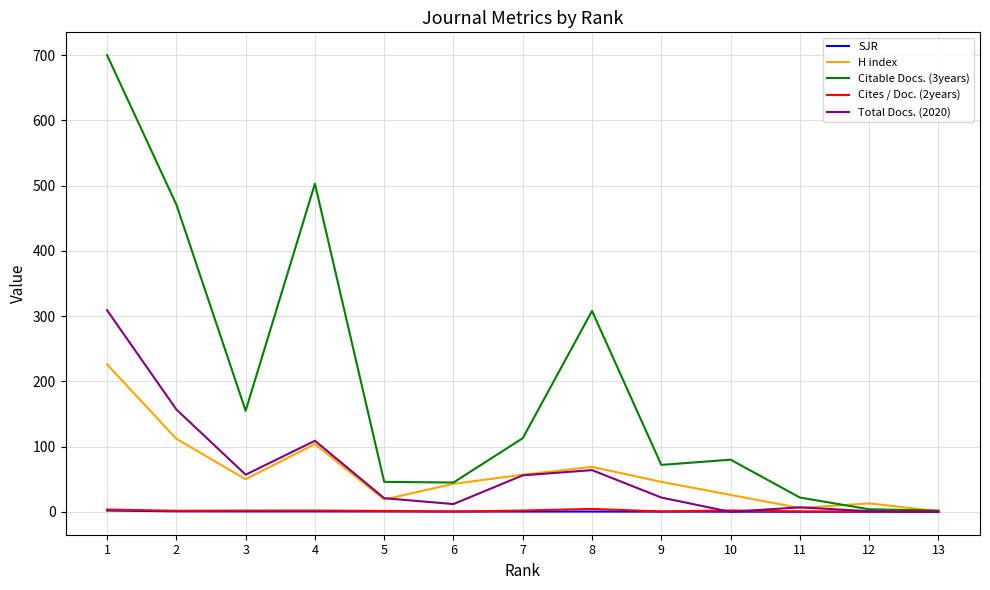

What is the greatest value displayed?

700.0